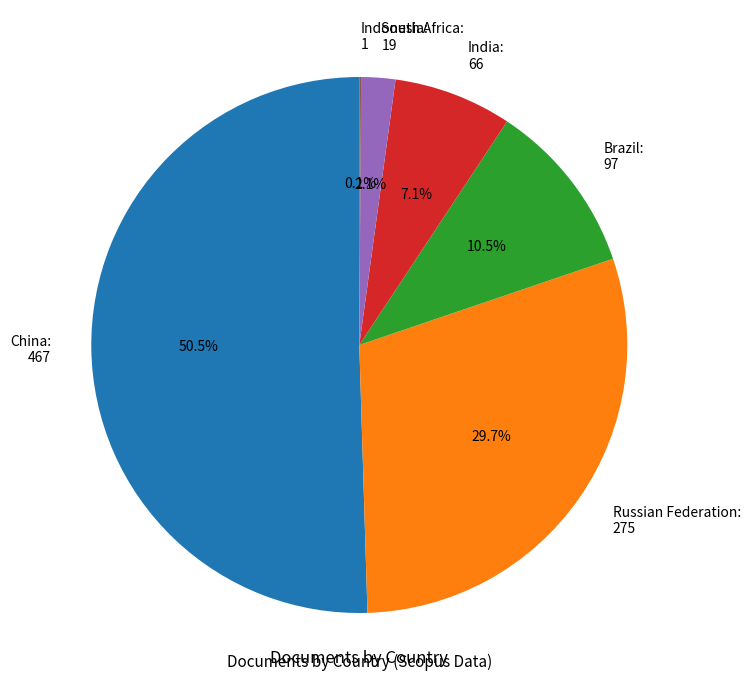

What percentage do South Africa and Russian Federation together represent?

31.8%